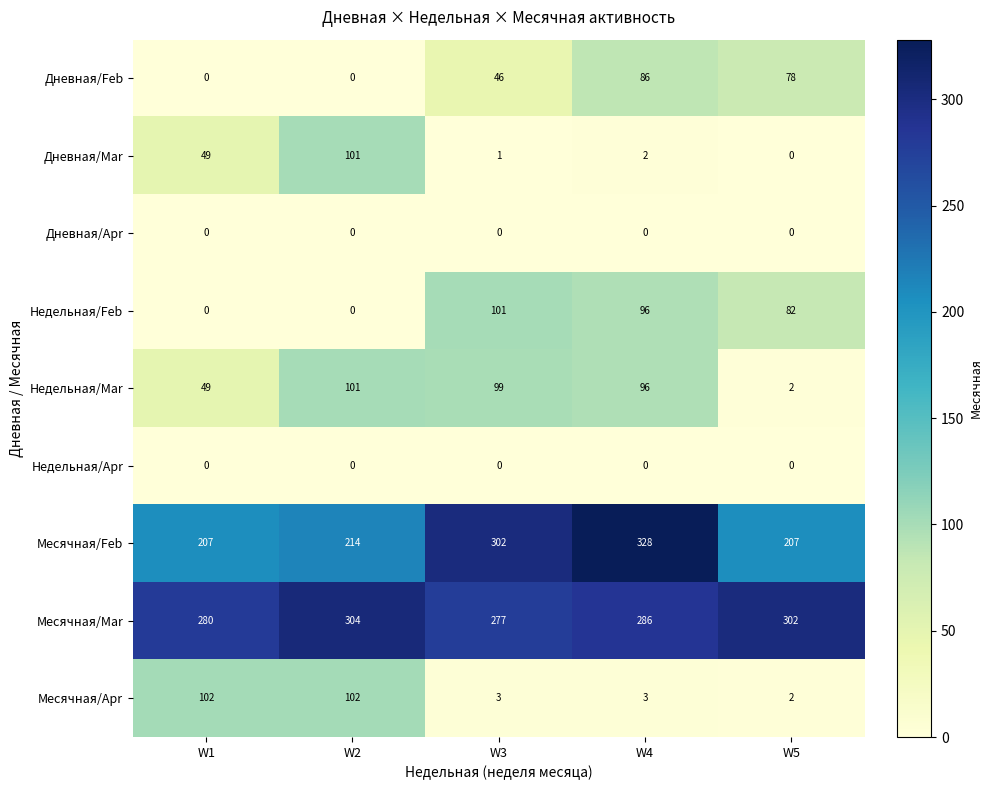

Read the Месячная/Feb value at W2.

214